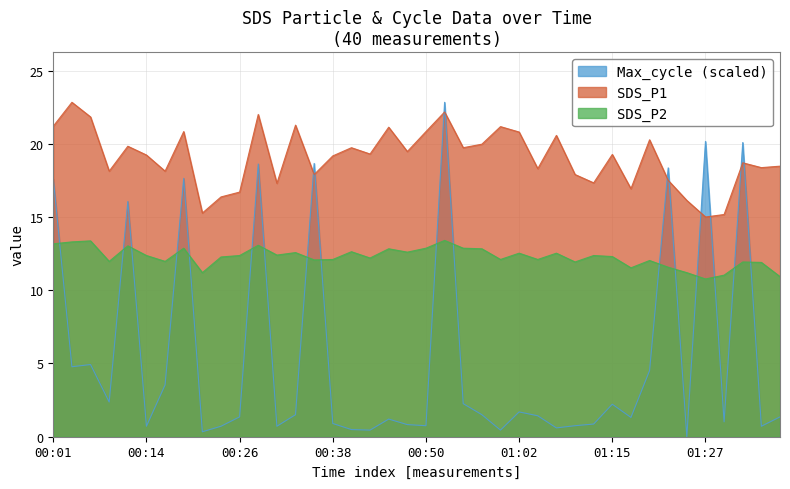

Where is SDS_P1 nearest to the value 18?

00:36